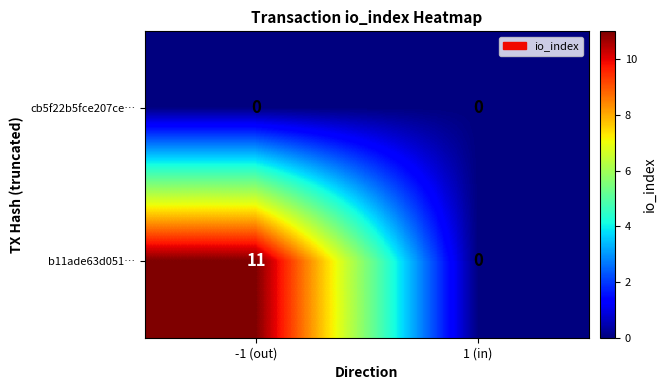

At which category is the sum across all series the highest?

-1 (out)